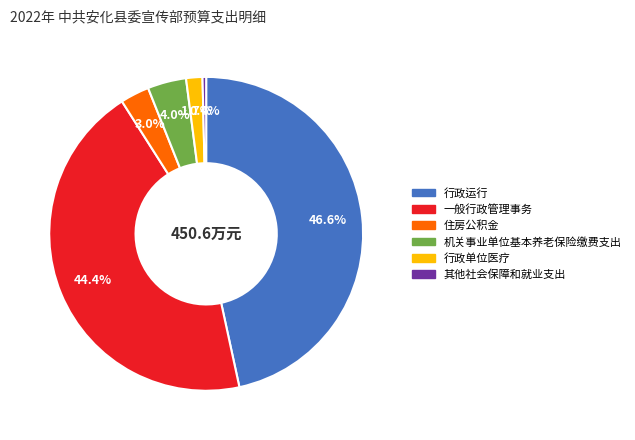

Is there any slice that represents more than half of the pie?

No